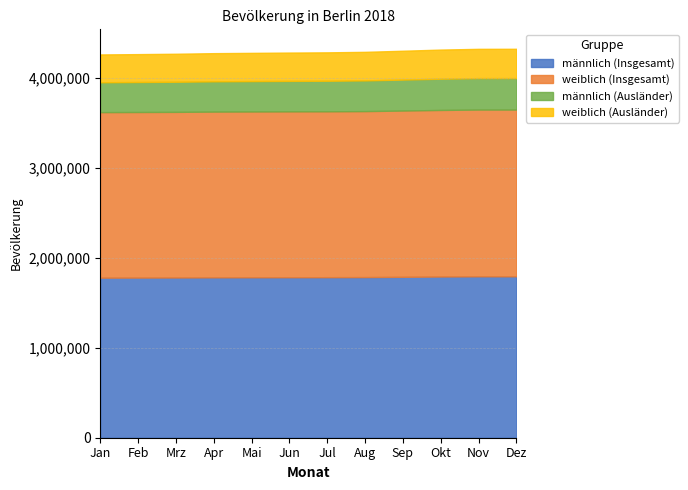

At how many categories does at least one series exceed 418803?

12